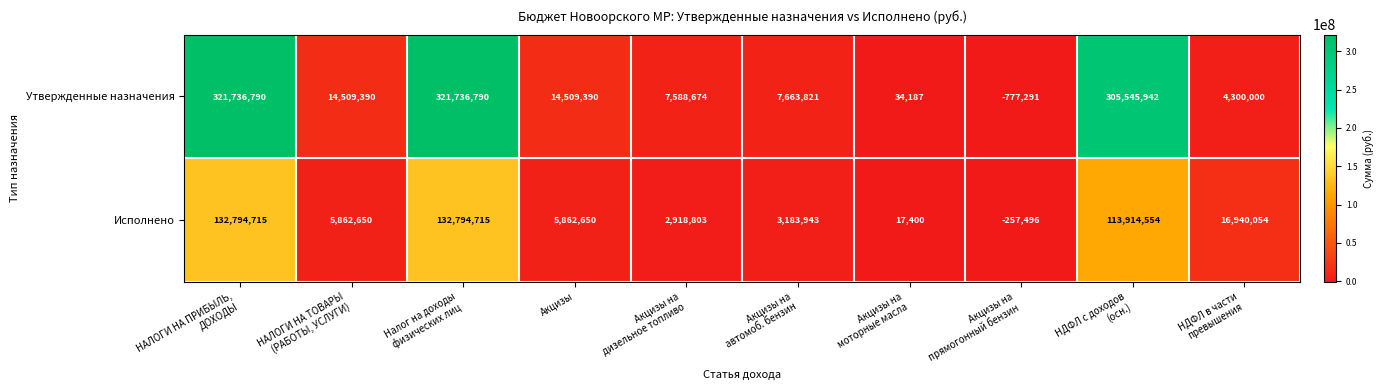

What is the maximum value for Исполнено?

132794715